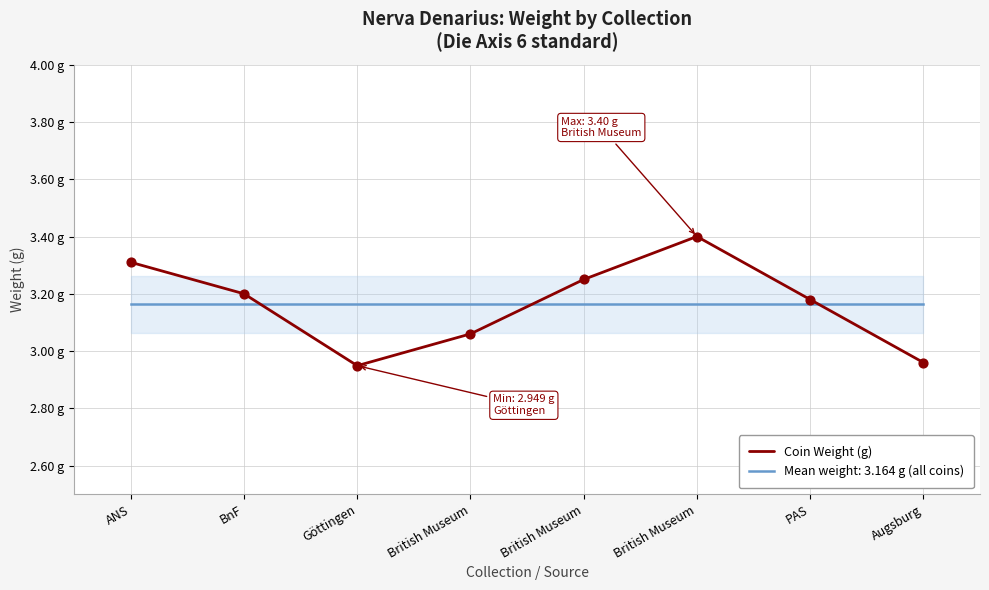

What is the ratio of the value at ANS to the value at Augsburg?

1.1